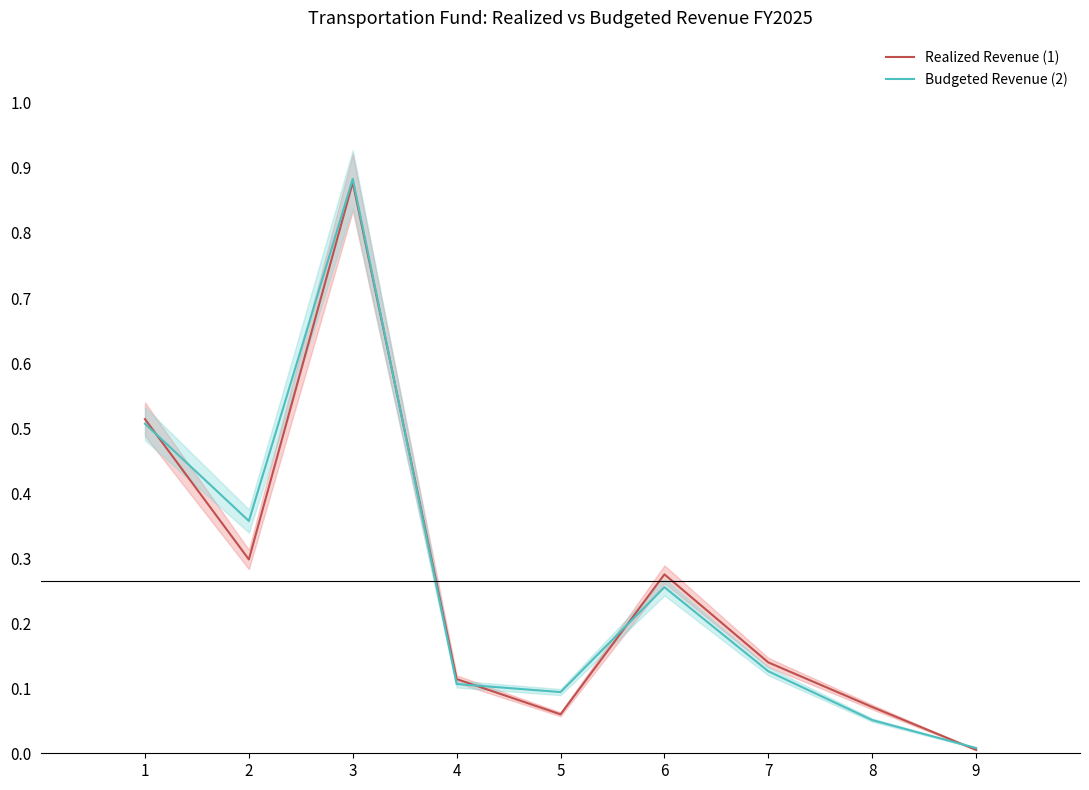

In Budgeted Revenue (2), how many points are lower than both neighbors (excluding endpoints)?

2